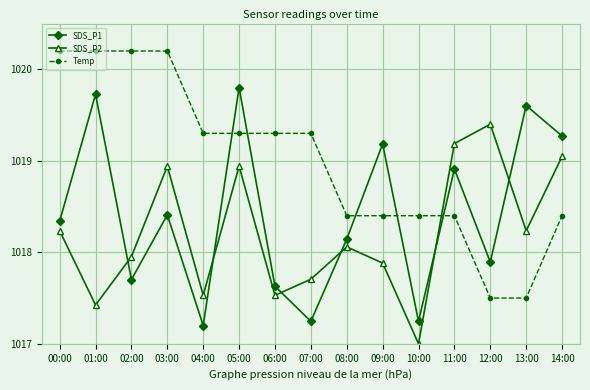

Which series has the largest range (max minus min)?

Temp